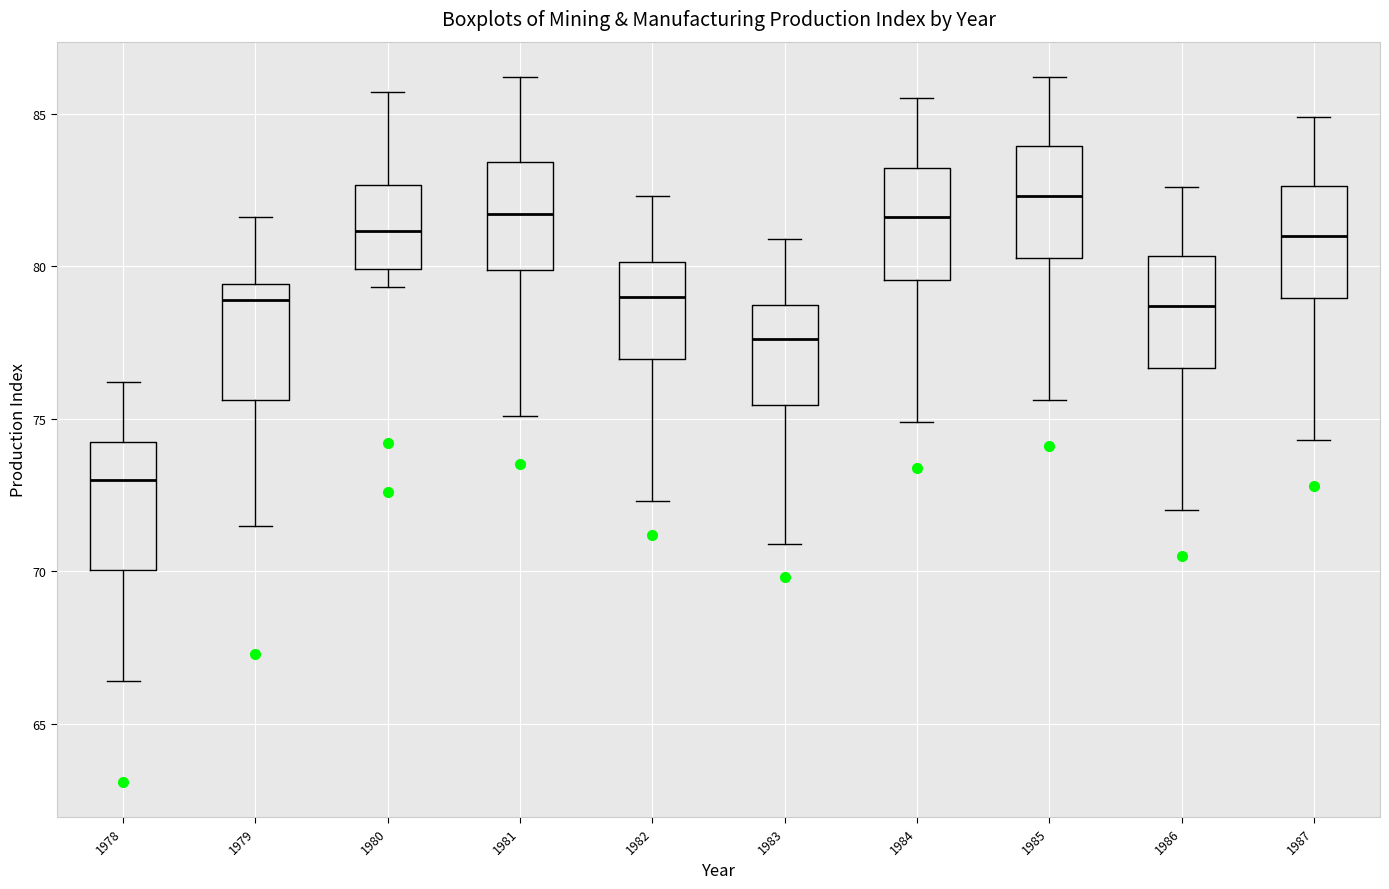

Where does the upper whisker of the box at x = 1987 end on the y-axis? The values are not printed on the chart, so give them approximately, as read against the axis.

85.0